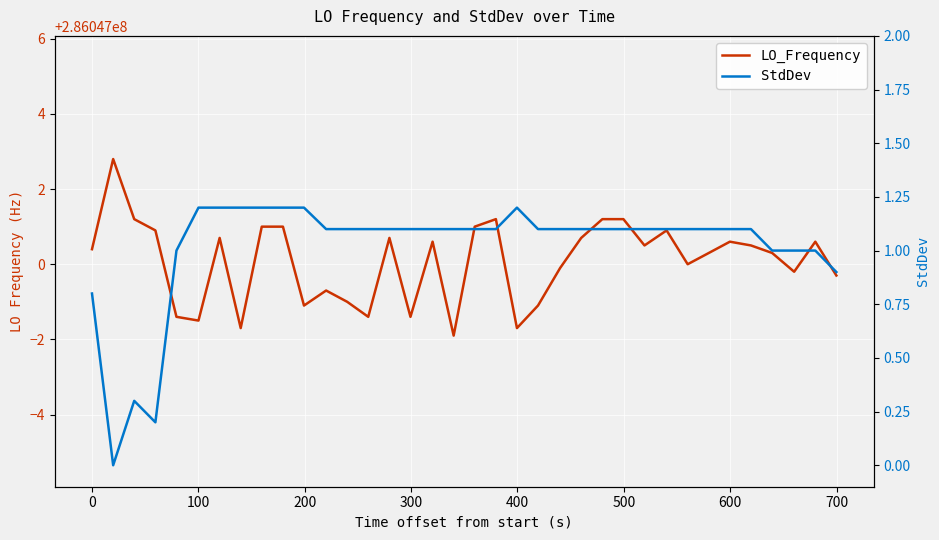

Which series has the largest total across all categories?

LO_Frequency